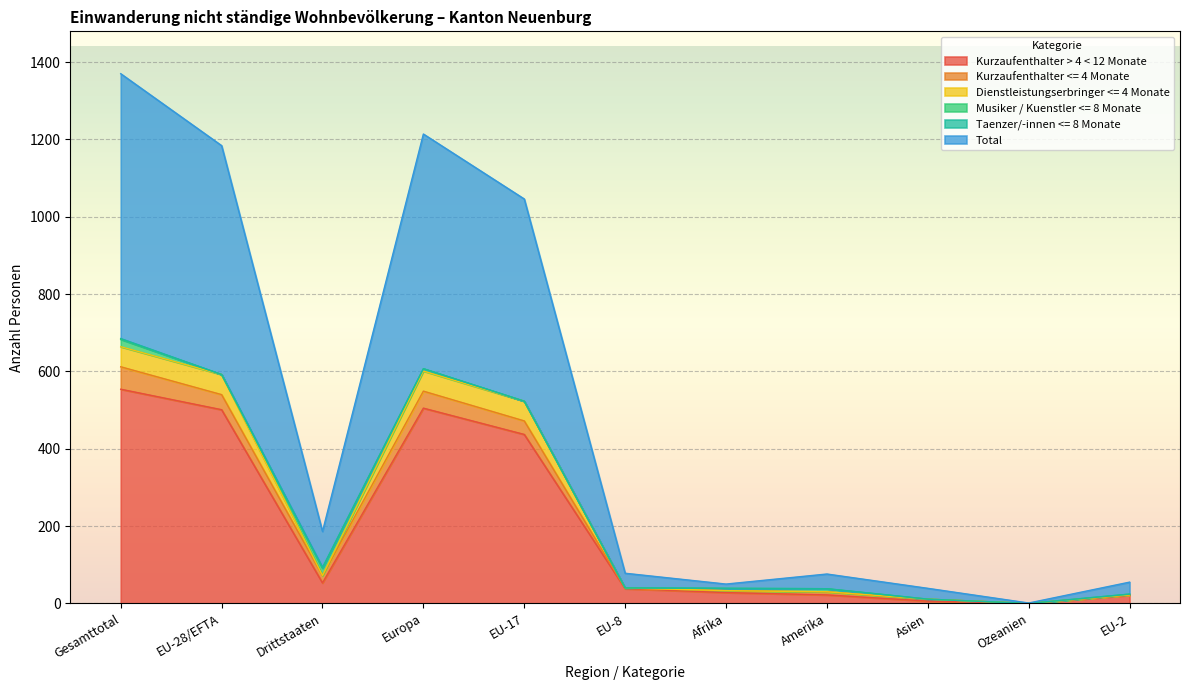

How many positive values does the Kurzaufenthalter > 4 < 12 Monate series have?

10